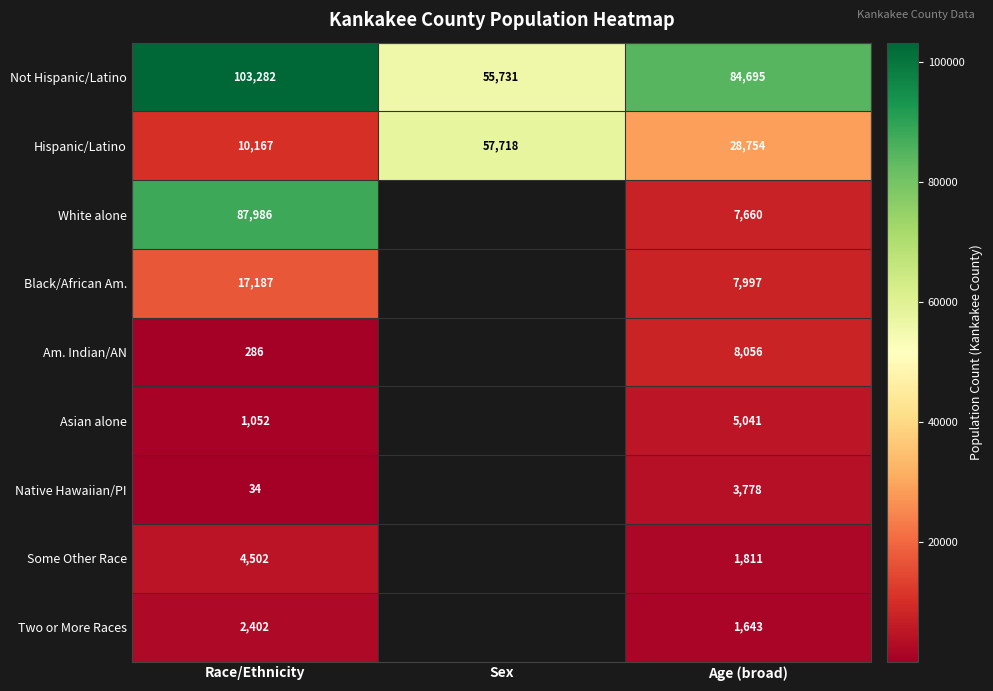

Which has a higher value, Sex or Race/Ethnicity?

Race/Ethnicity